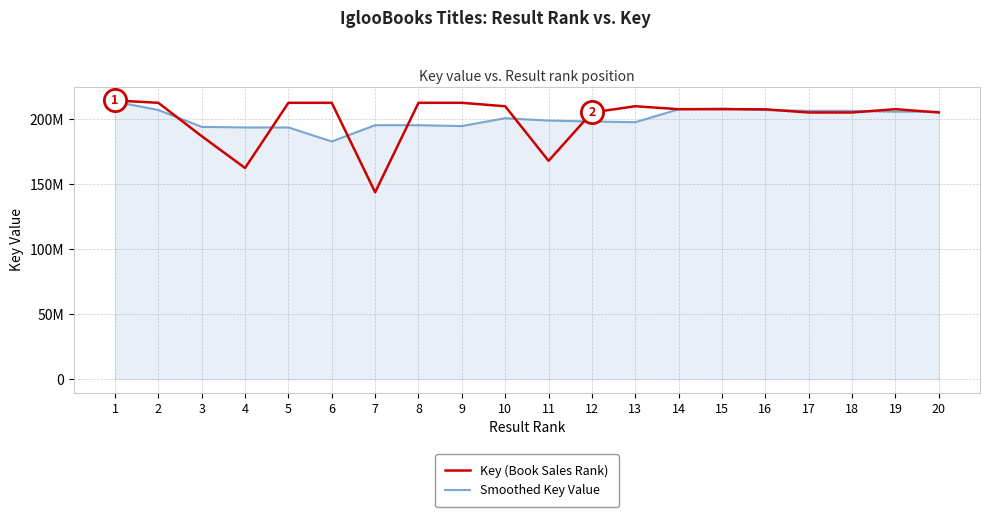

What are all the series names shown in the legend?

Key (Book Sales Rank), Smoothed Key Value